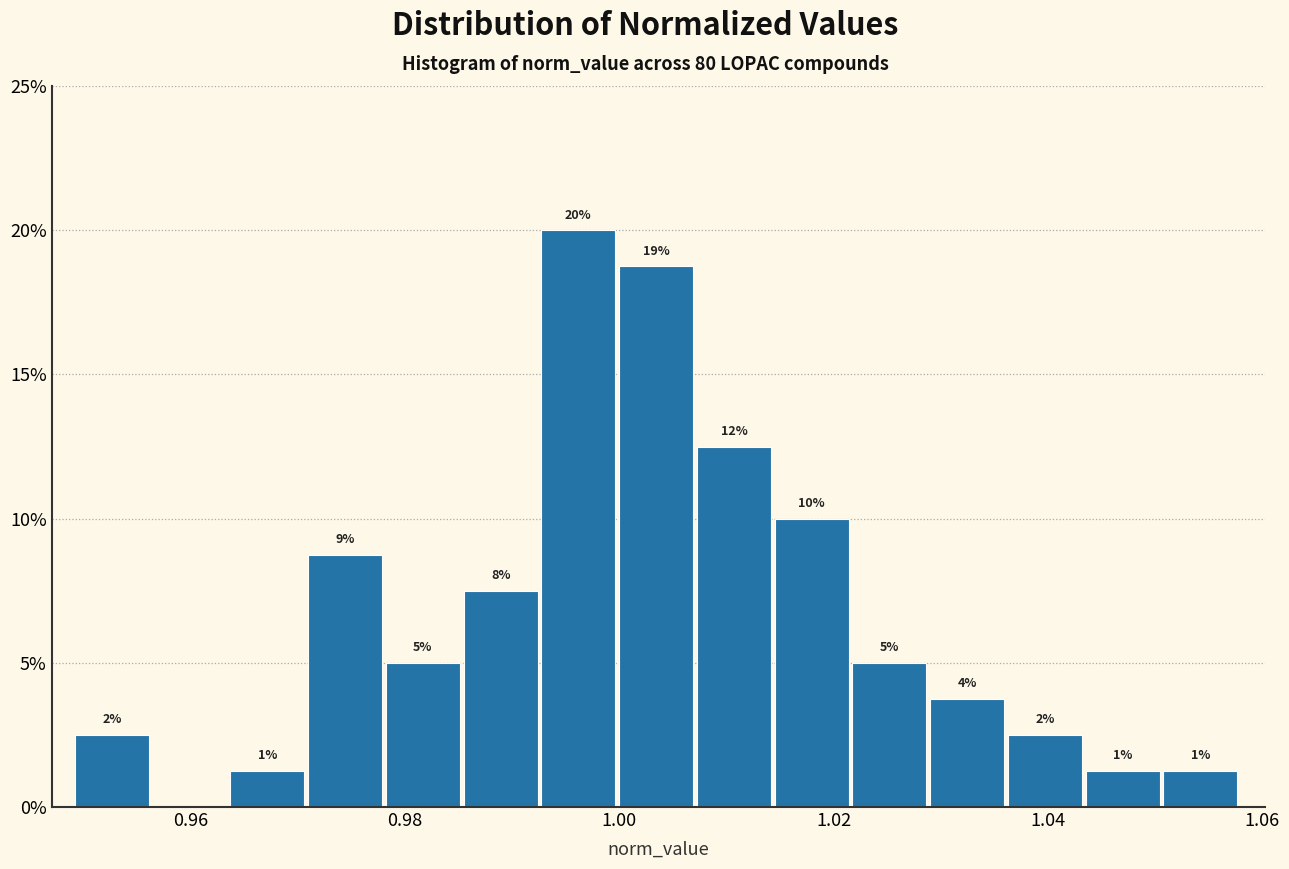

Read against the x-axis, roughly where is the centre of the tallest bar?

0.996